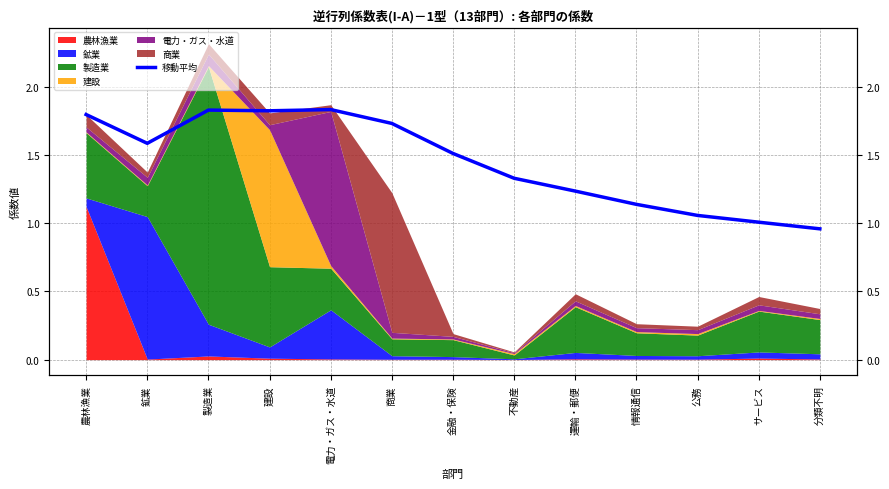

What is the label of the 11th point from the right?

製造業